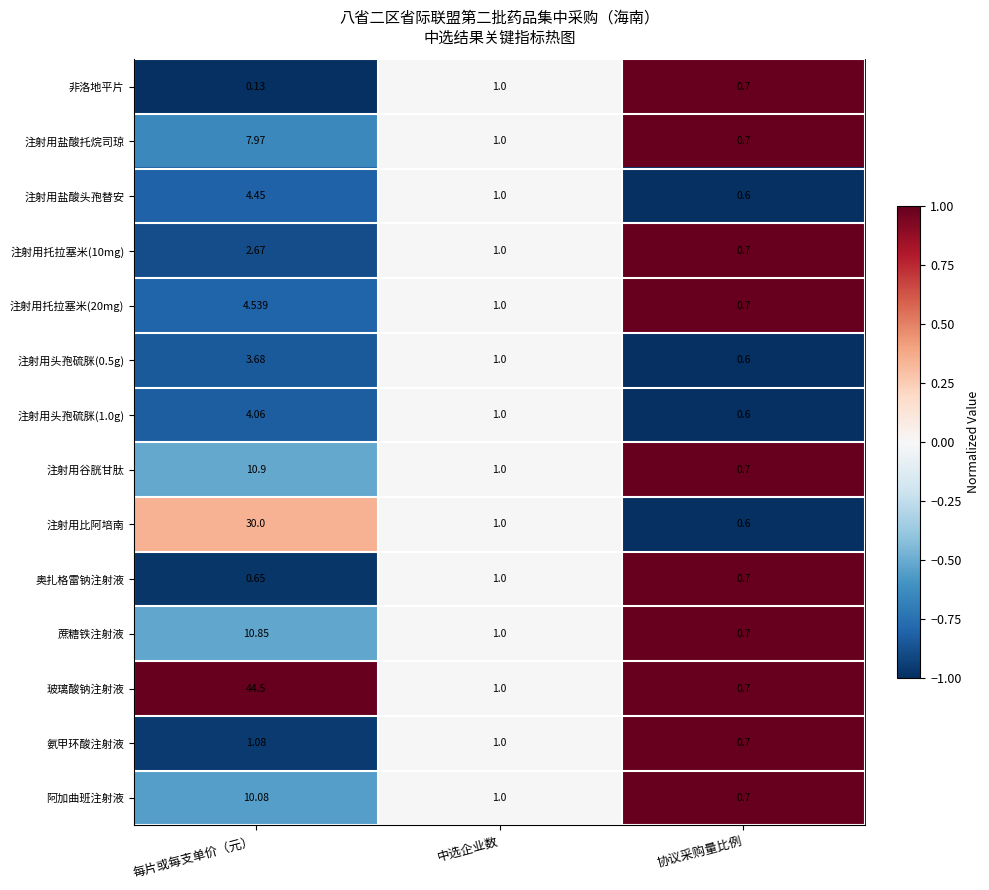

Where is 注射用头孢硫脒(0.5g) nearest to the value 2?

中选企业数